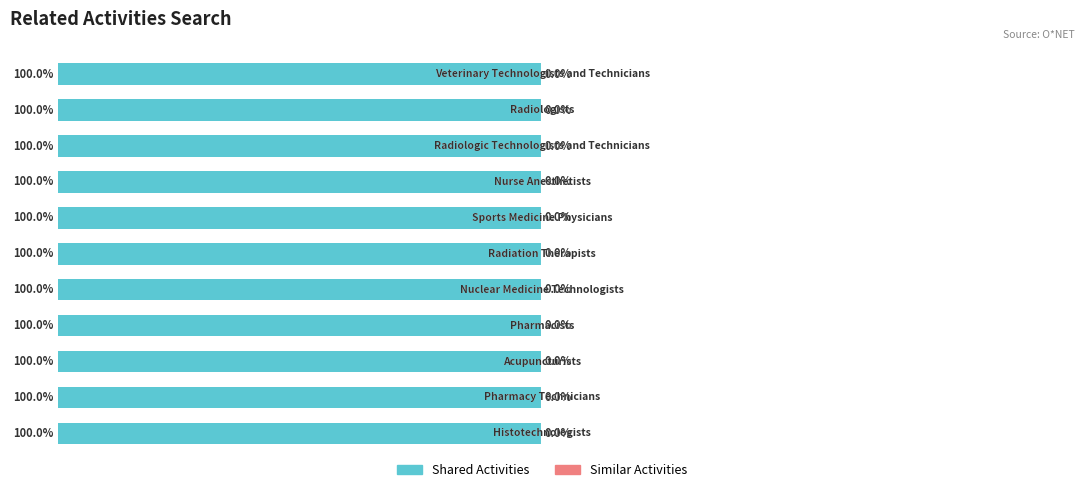

Reading left to right, transcribe all the data shown in this chart.

Shared Activities: Histotechnologists=1	Pharmacy Technicians=1	Acupuncturists=1	Pharmacists=1	Nuclear Medicine Technologists=1	Radiation Therapists=1	Sports Medicine Physicians=1	Nurse Anesthetists=1	Radiologic Technologists and Technicians=1	Radiologists=1	Veterinary Technologists and Technicians=1
Similar Activities: Histotechnologists=0	Pharmacy Technicians=0	Acupuncturists=0	Pharmacists=0	Nuclear Medicine Technologists=0	Radiation Therapists=0	Sports Medicine Physicians=0	Nurse Anesthetists=0	Radiologic Technologists and Technicians=0	Radiologists=0	Veterinary Technologists and Technicians=0